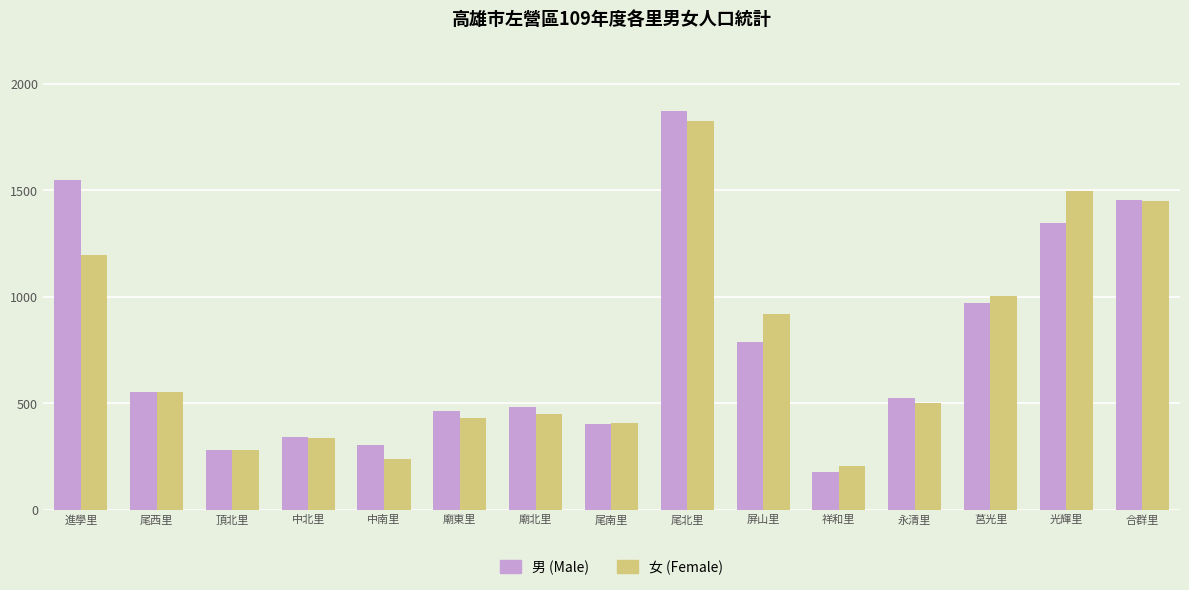

How many bars are there in total?

30